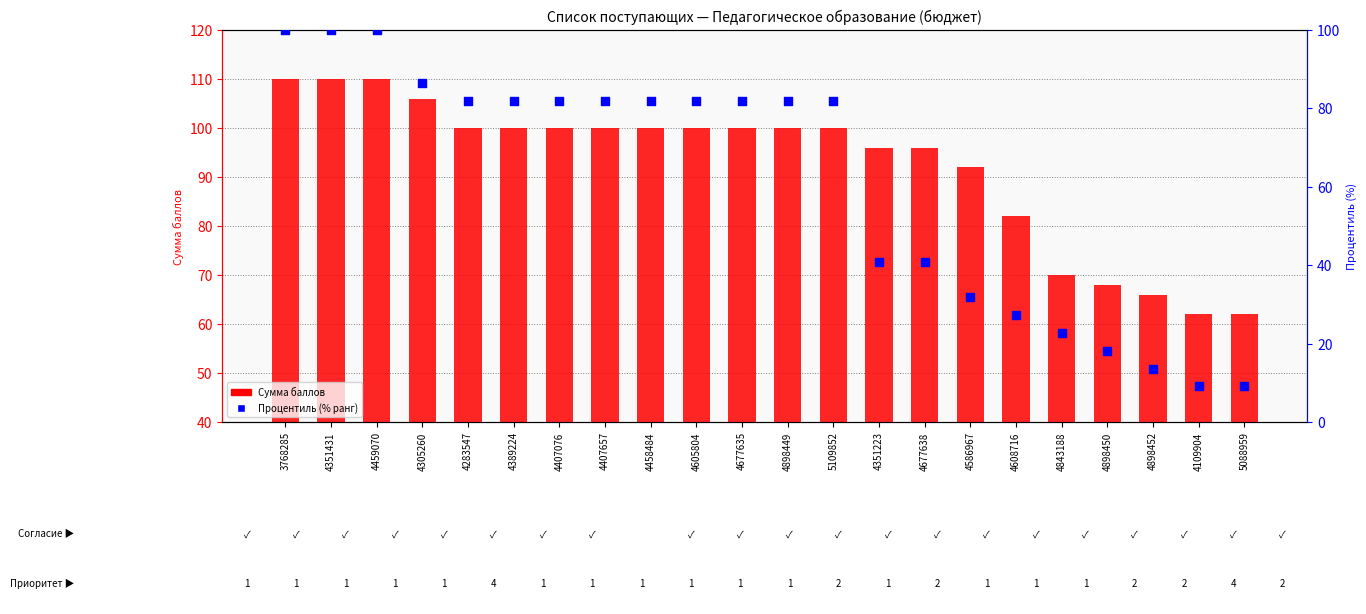

Which series reaches the maximum Y coordinate?

Сумма баллов